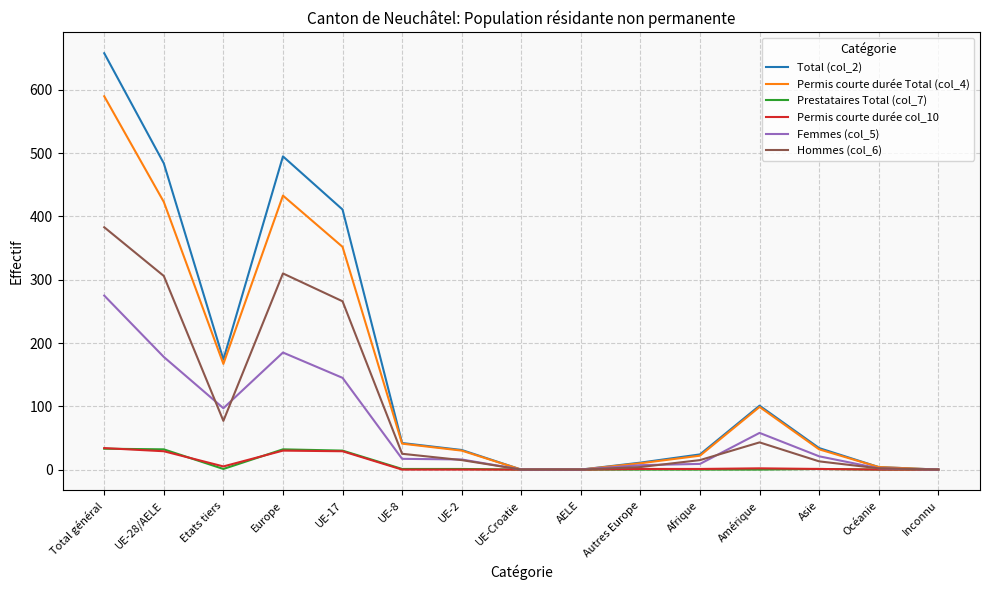

At which category is the sum across all series the highest?

Total général